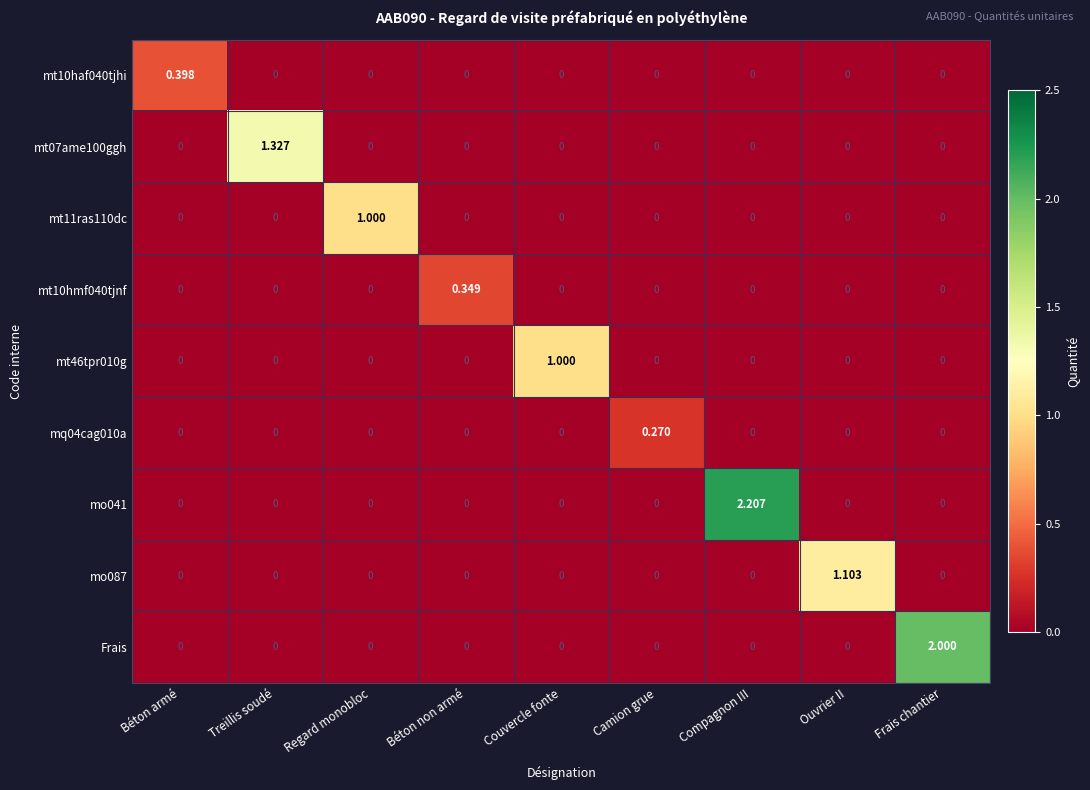

At which category is the sum across all series the highest?

Compagnon III